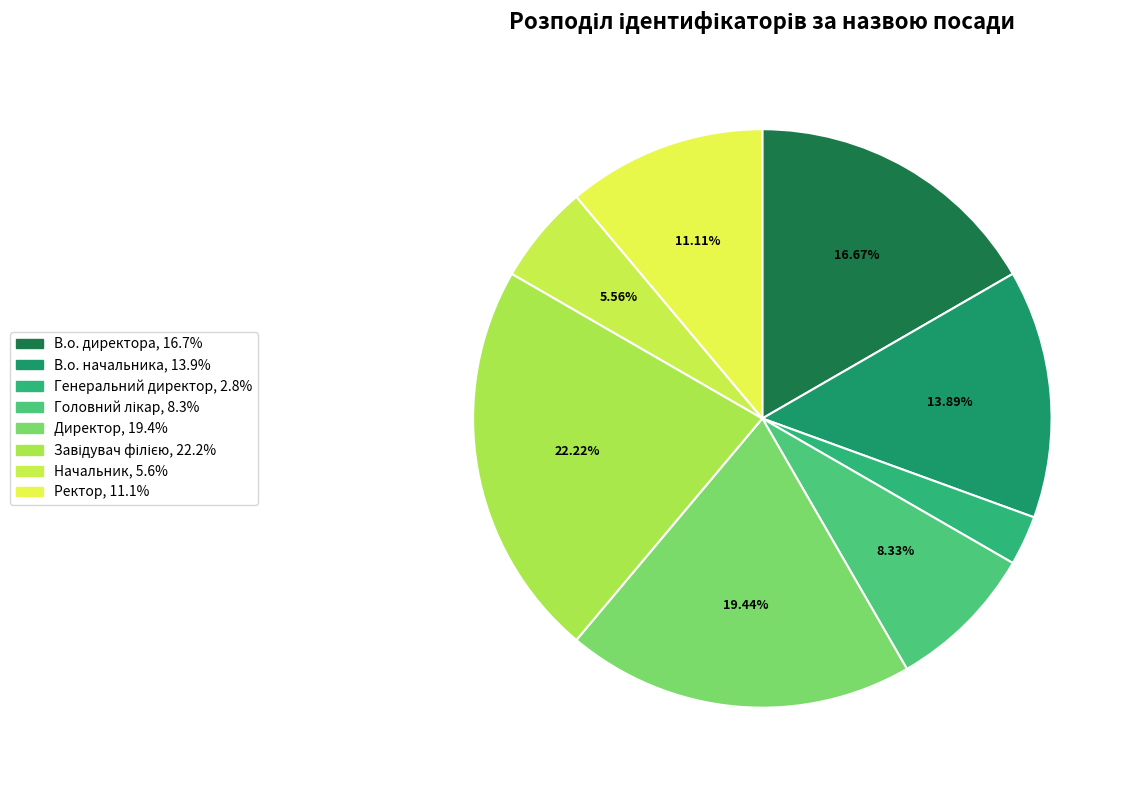

What percentage is the Головний лікар slice, to the nearest percent?

8%